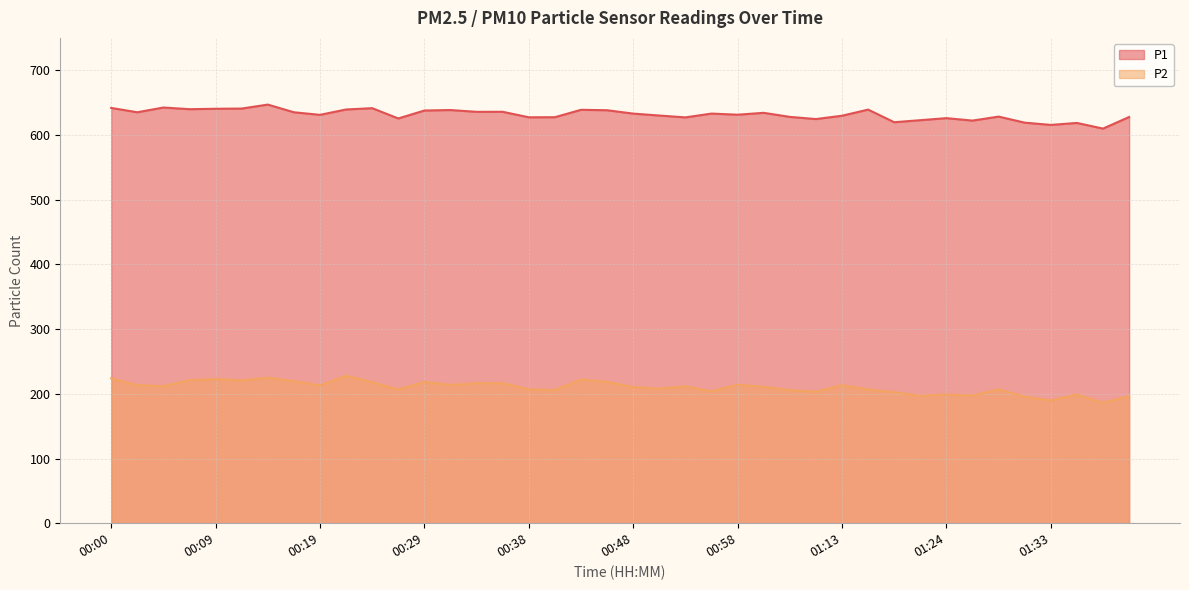

True or false: P1 and P2 cross at least once.

False